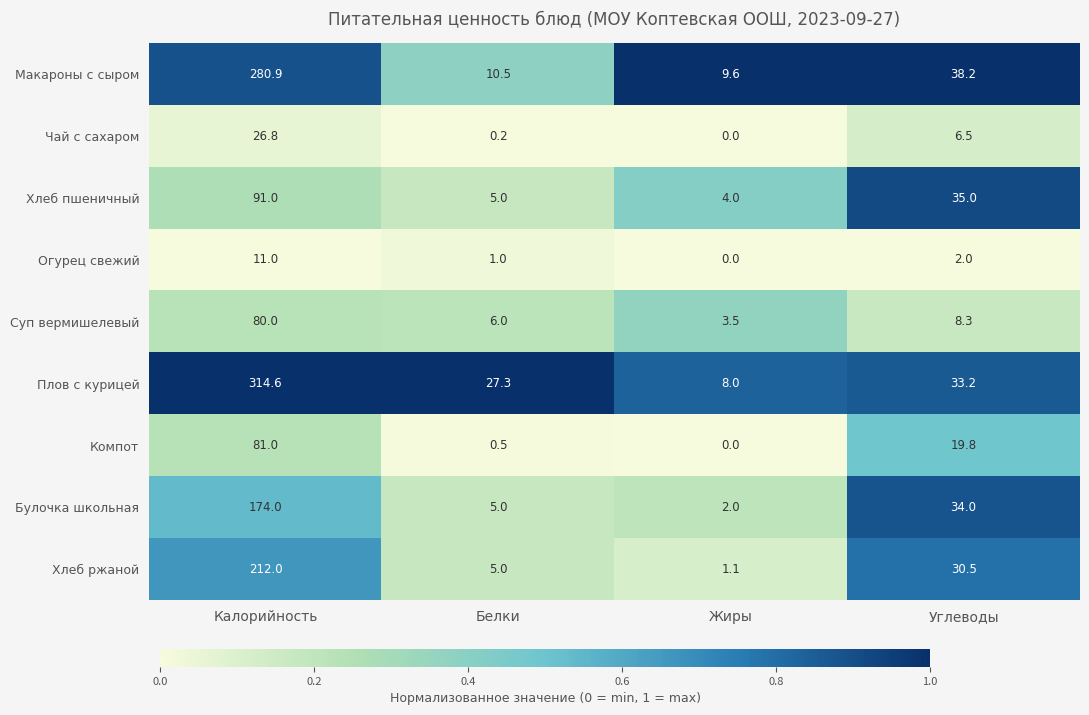

What is the difference between the maximum and second lowest values in the Макароны с сыром series?

270.4